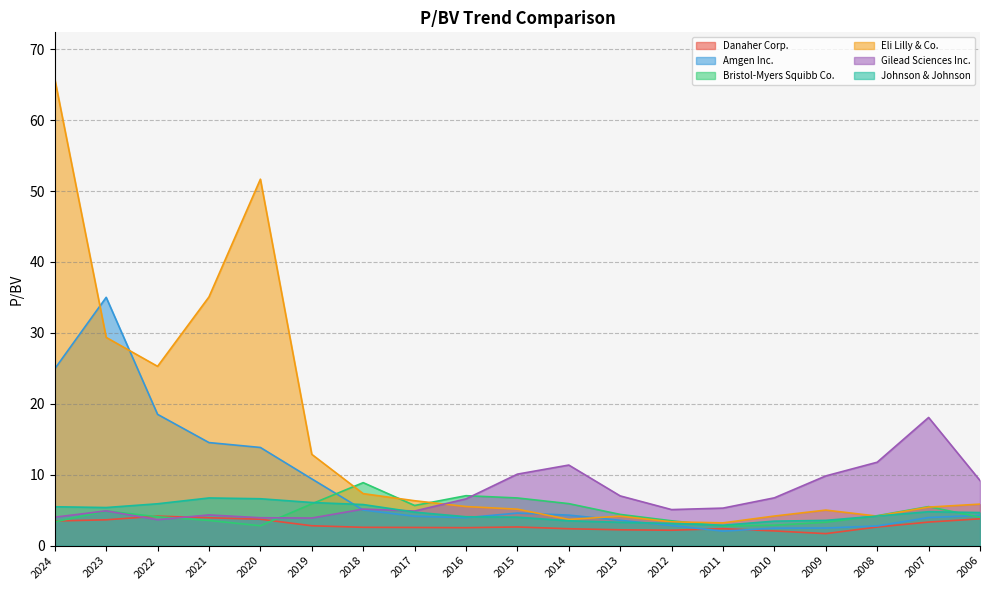

How many times do Bristol-Myers Squibb Co. and Amgen Inc. cross each other?

2